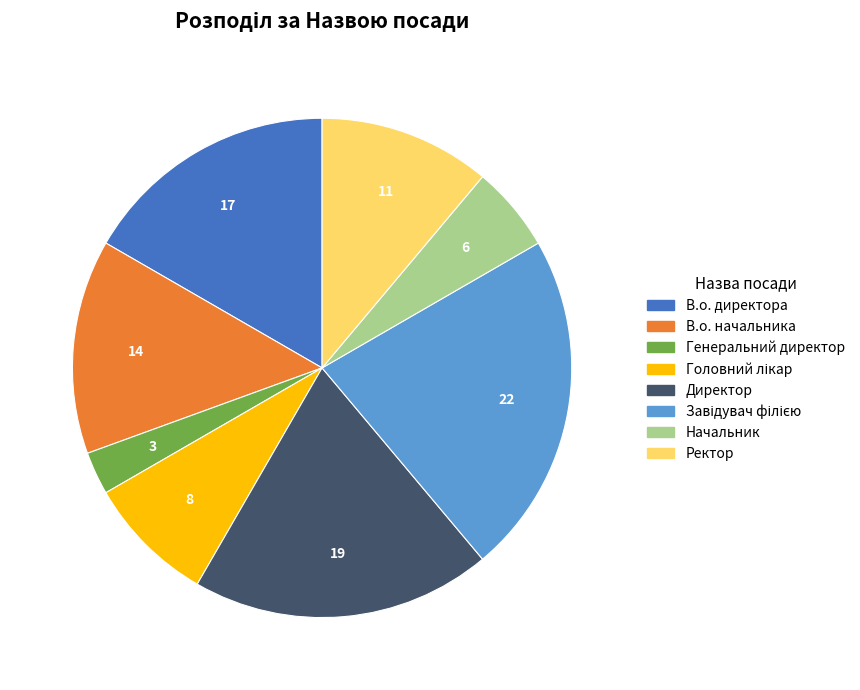

True or false: Директор accounts for 14% of the total.

False